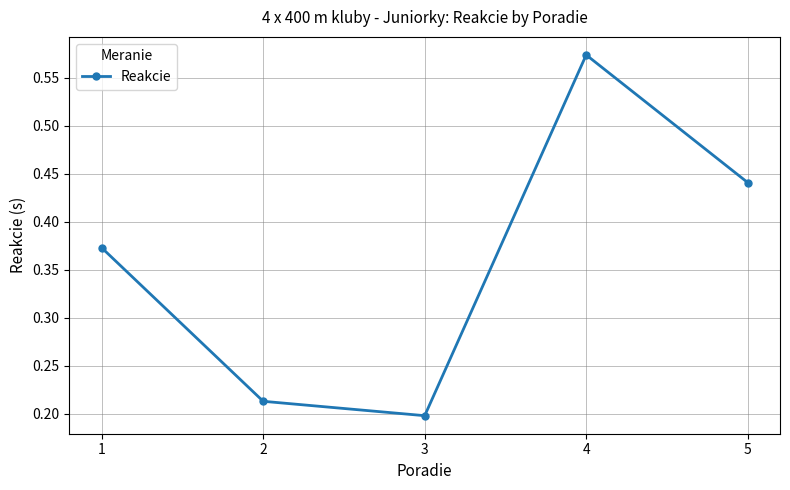

What is the sum of all values?

1.8